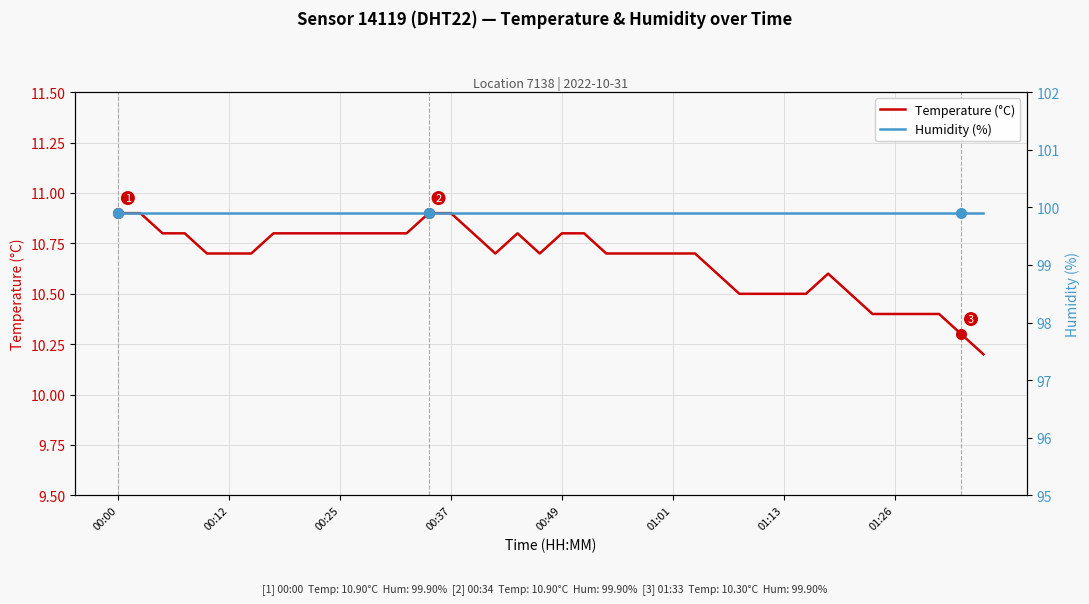

At 13, list the series in order from largest to smallest.

Humidity (%), Temperature (°C)